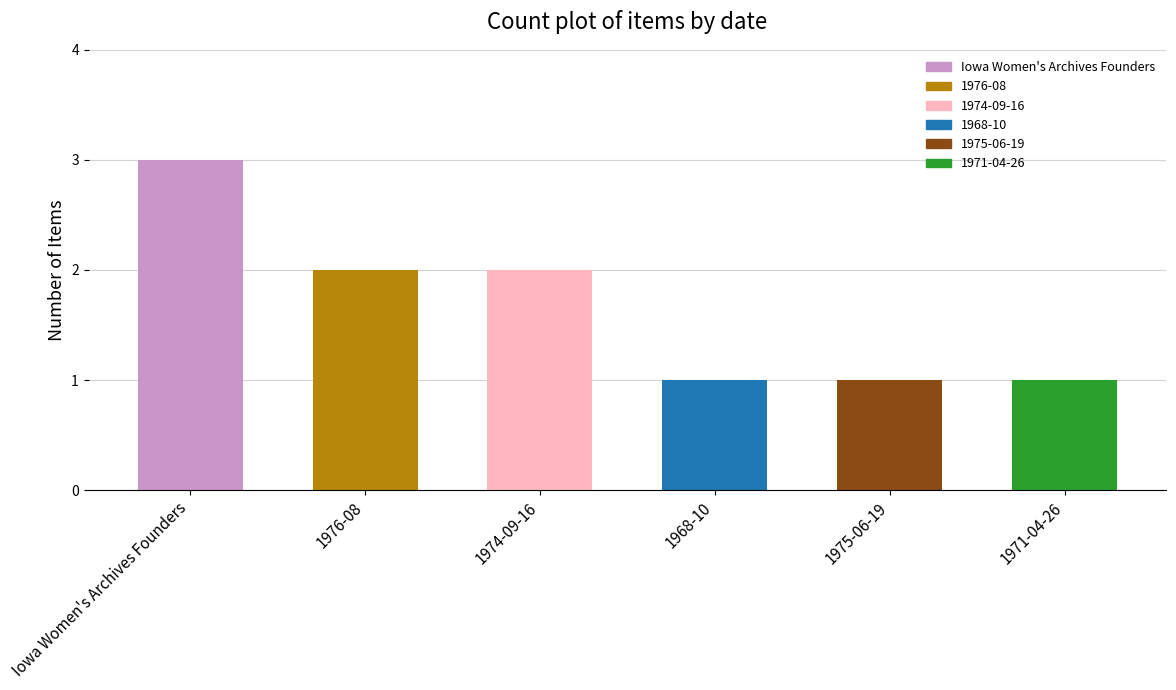

What is the ratio of the value at 1971-04-26 to the value at 1974-09-16?

0.5